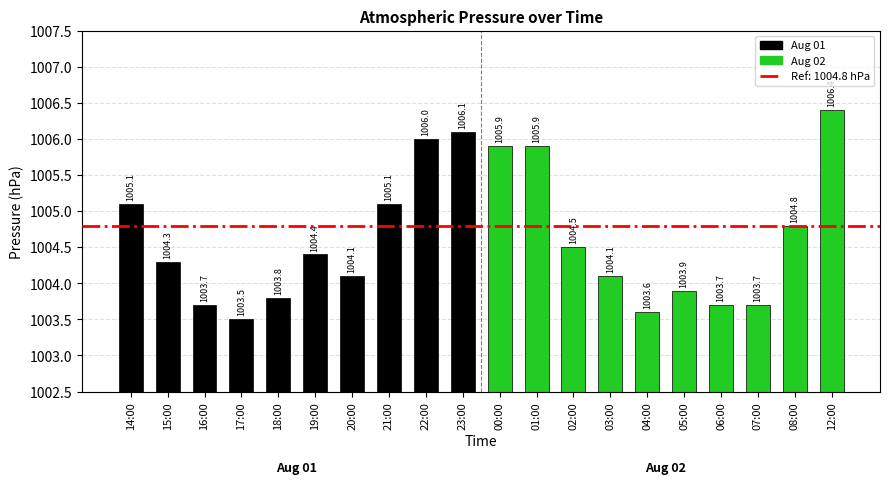

What is the smallest value displayed?

1003.5